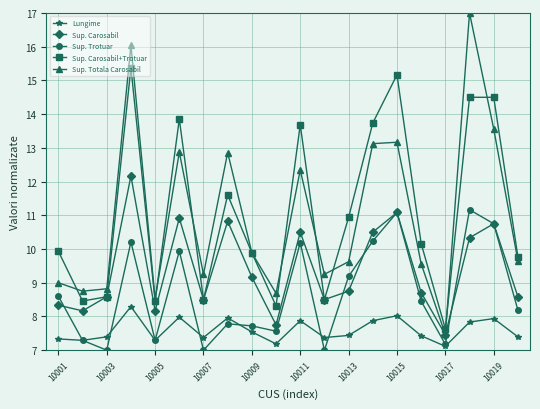

What is the value of the Sup. Trotuar point at the 2nd from the left?

7.3